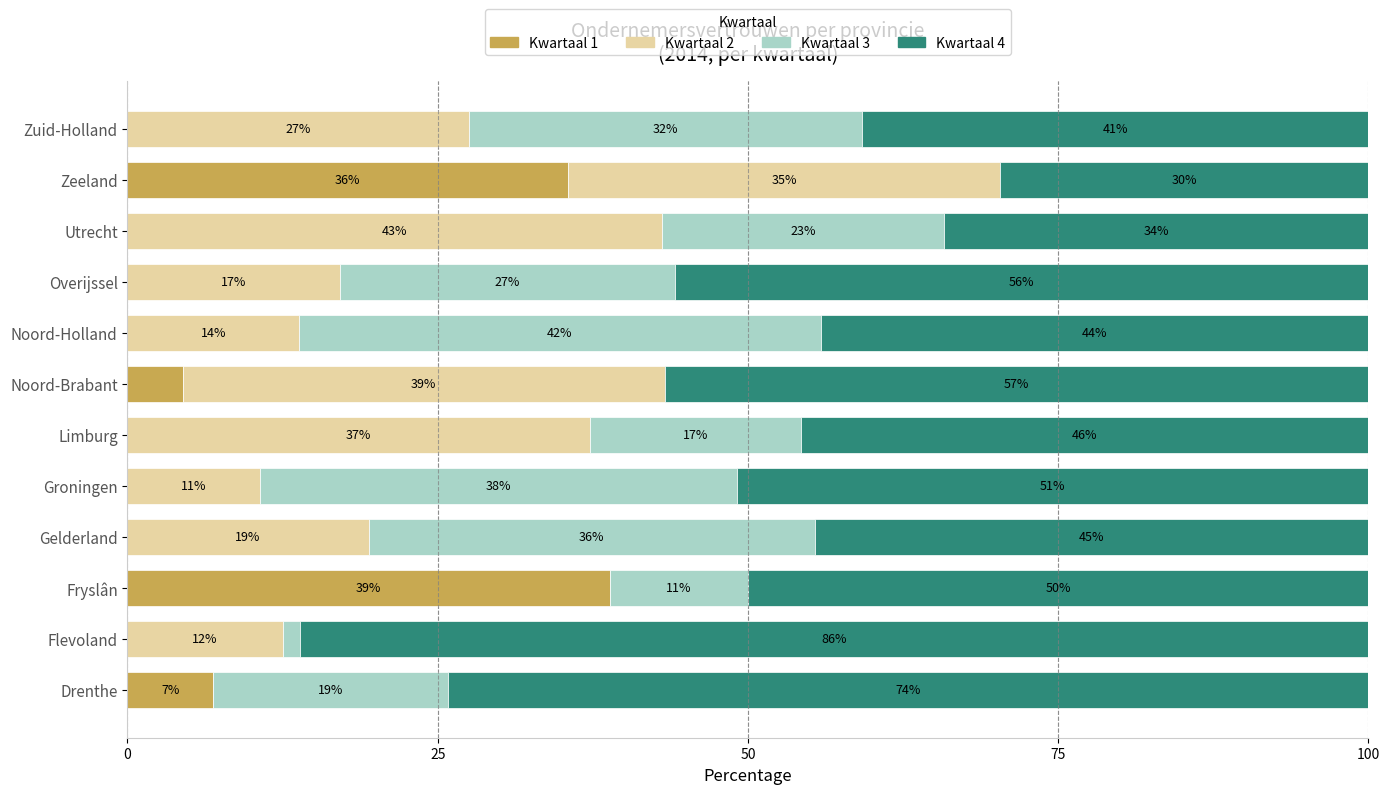

How many distinct data groups are displayed?

4